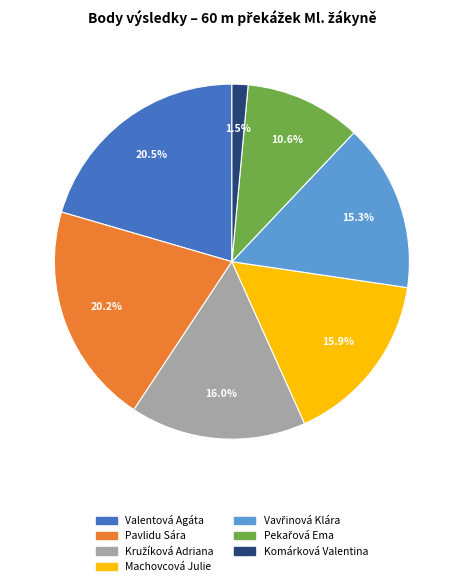

What portion of the pie excludes Komárková Valentina?

98.5%